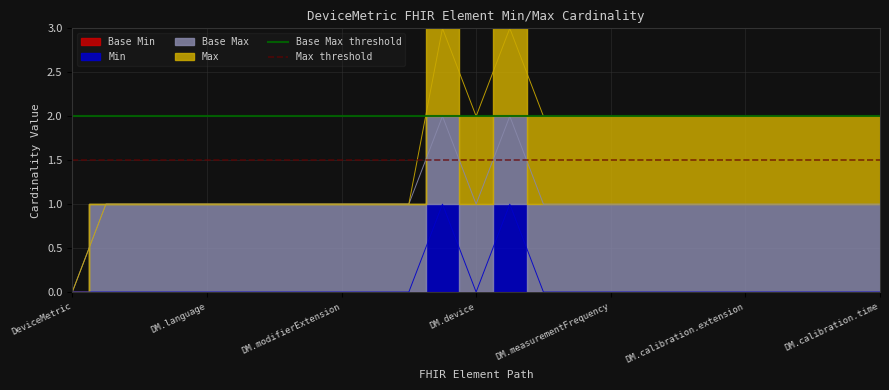

Between DM.language and DeviceMetric, which is larger?

DM.language